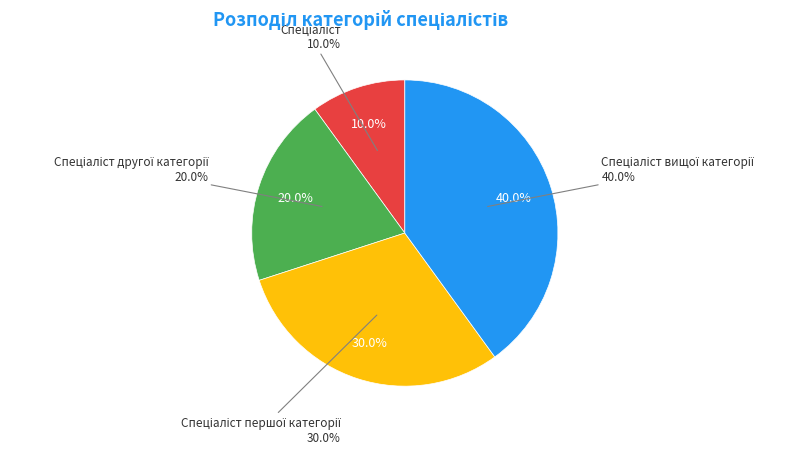

The Спеціаліст вищої категорії slice represents 40% of the pie. True or false?

True